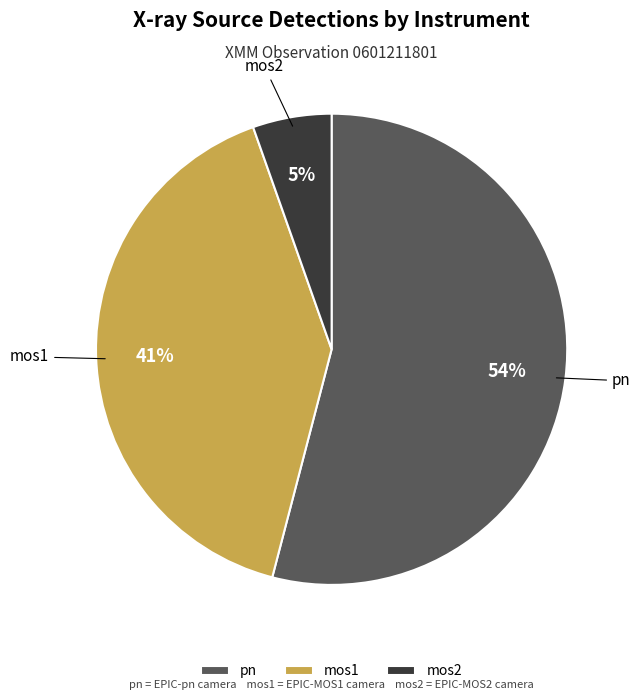

How many segments does this pie chart have?

3